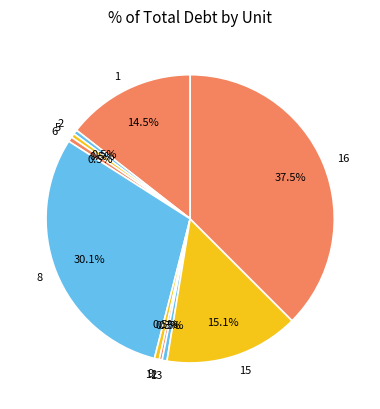

Is 2 the majority of the pie?

No